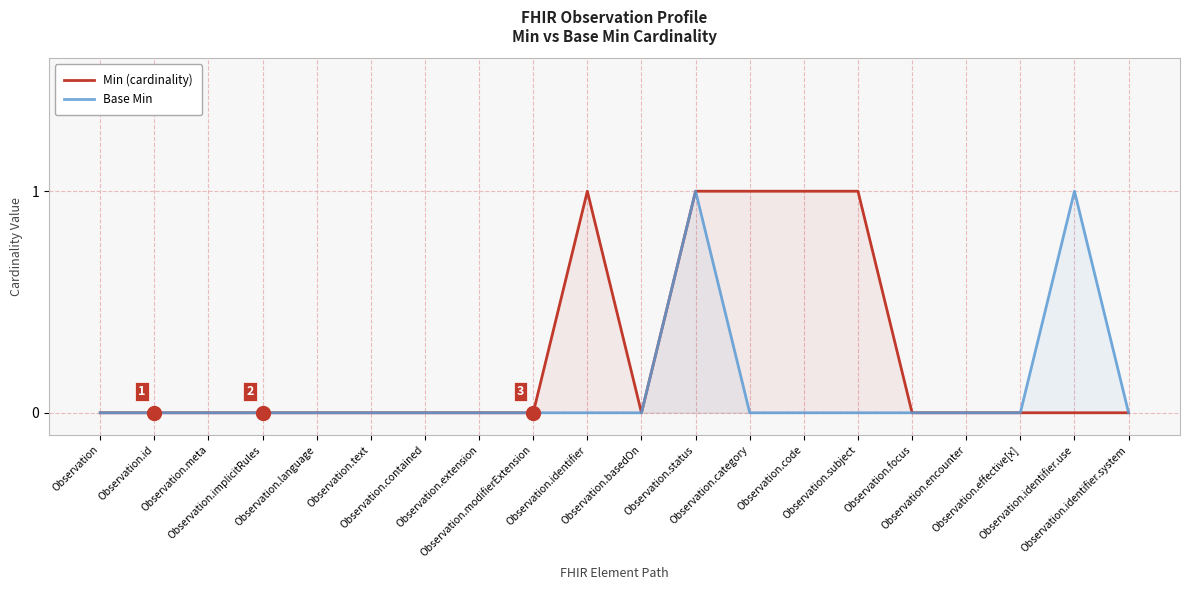

What is the difference between the maximum and minimum values in the Min (cardinality) series?

1